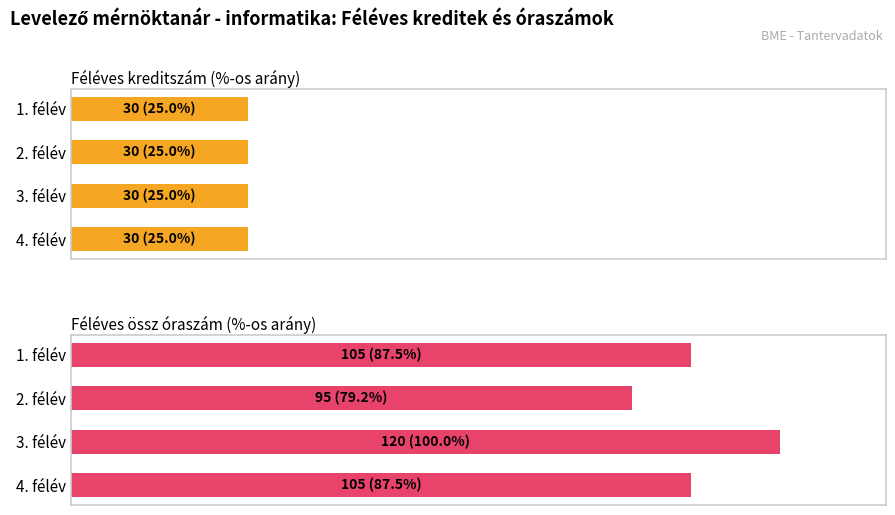

What is the value of the Féléves össz óraszám (%-os arány) bar at the 2nd from the left?

79.2